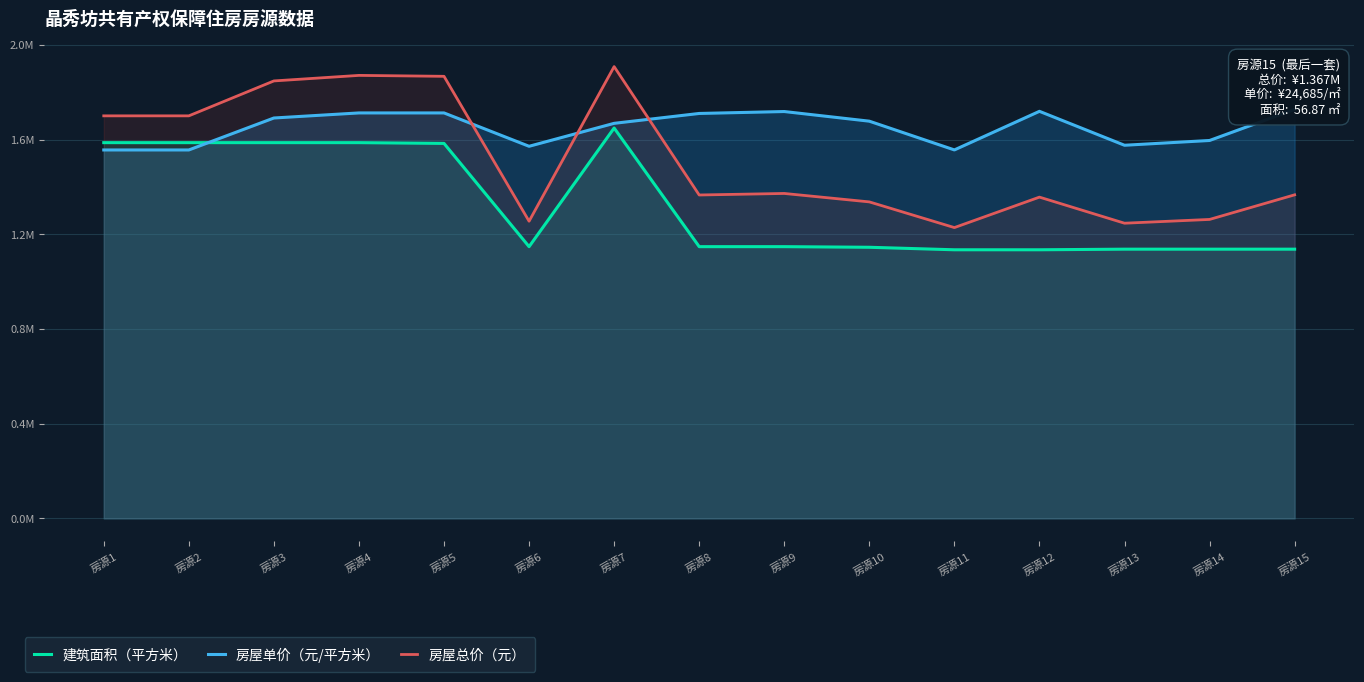

After their last crossing, which series has the higher values: 房屋单价（元/平方米） or 建筑面积（平方米）?

房屋单价（元/平方米）